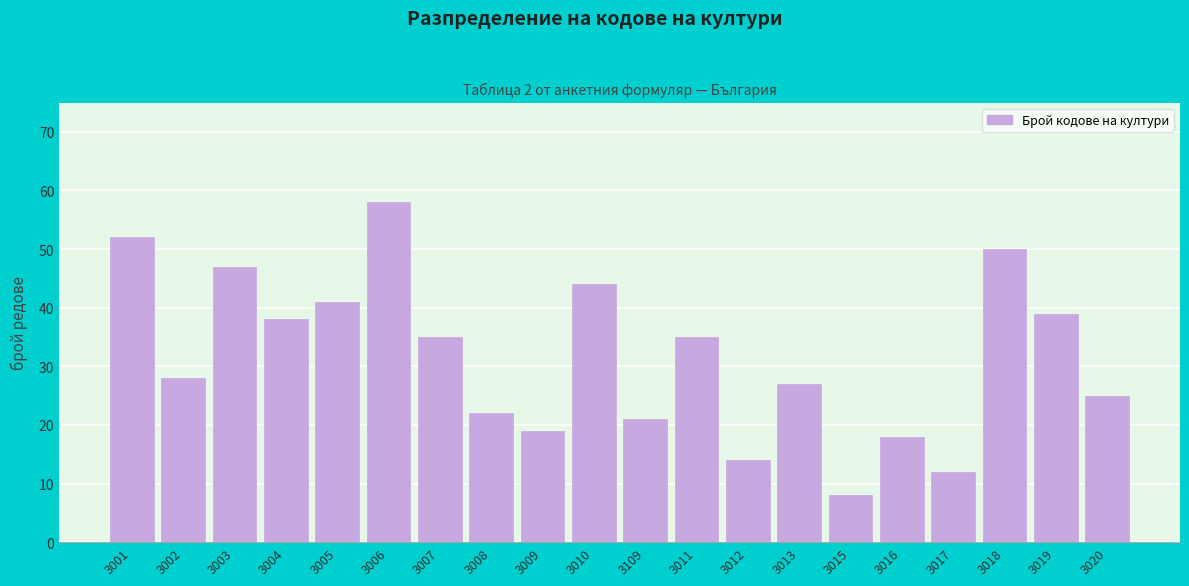

Reading right to left, what are all the values shown in this chart?

25	39	50	12	18	8	27	14	35	21	44	19	22	35	58	41	38	47	28	52